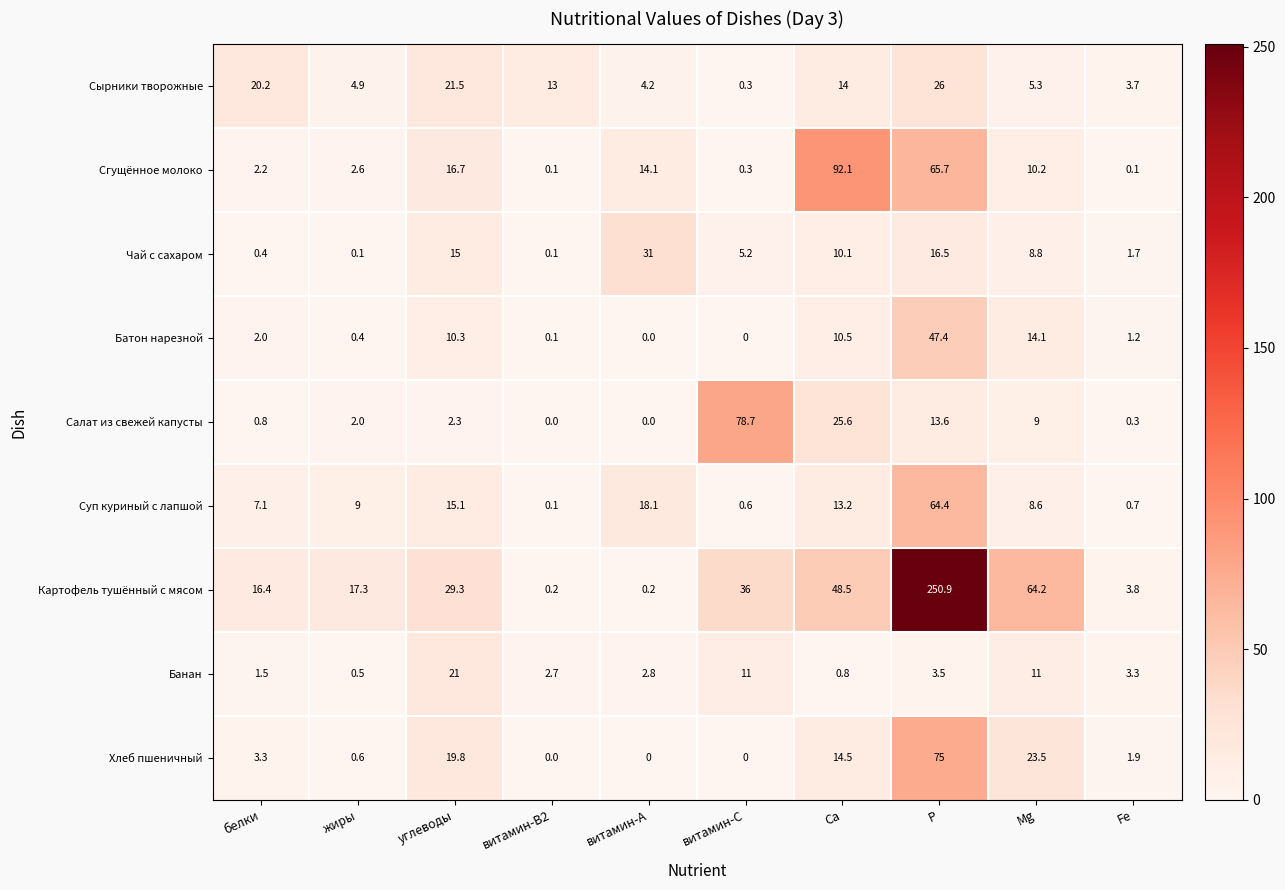

Is it true that Салат из свежей капусты equals 2.0 at жиры?

True